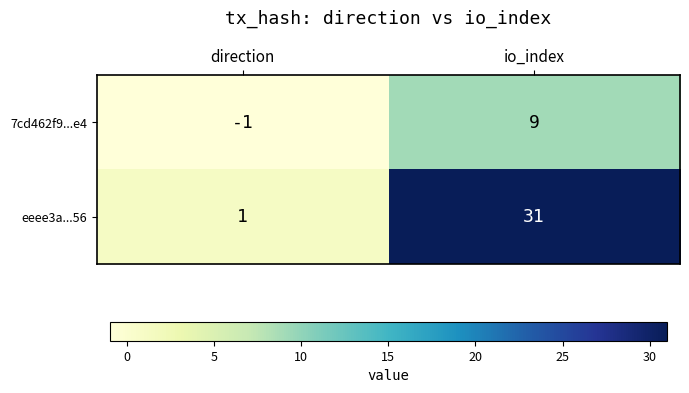

Reading right to left, transcribe all the data shown in this chart.

7cd462f9...e4: 9	-1
eeee3a...56: 31	1